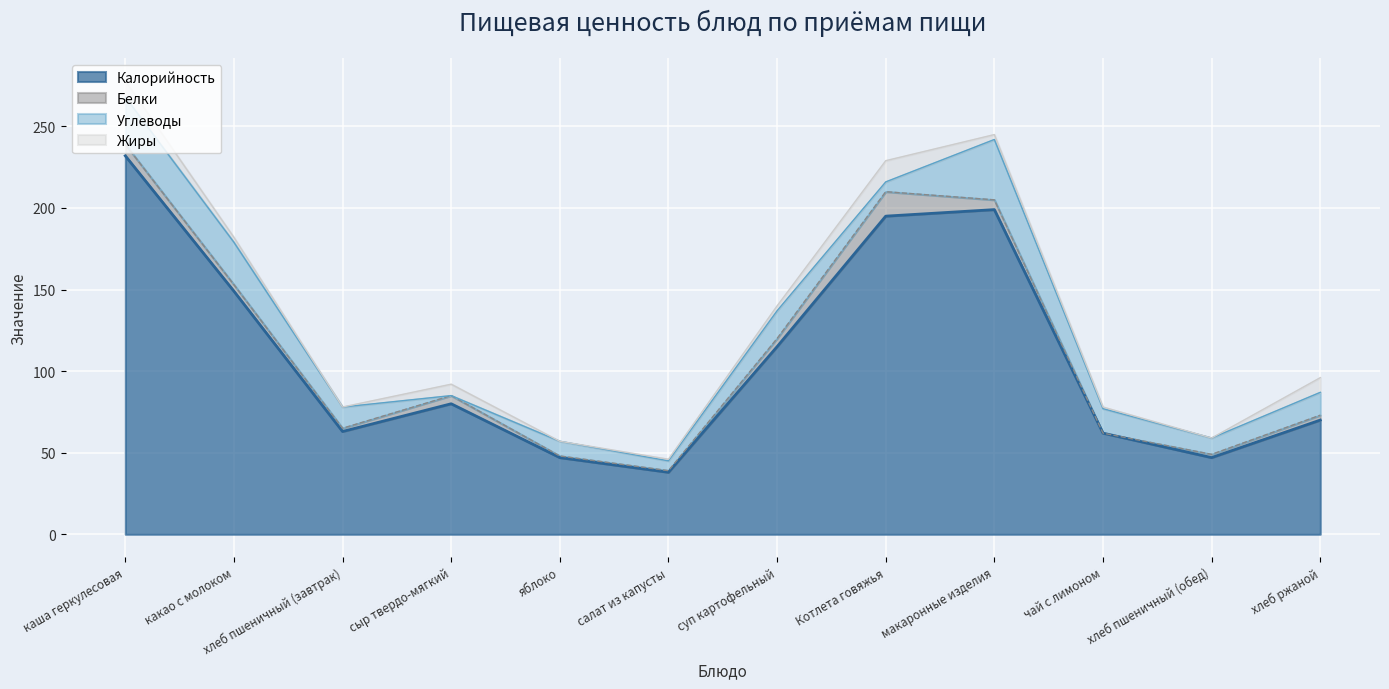

Which label corresponds to the largest value in the chart?

каша геркулесовая